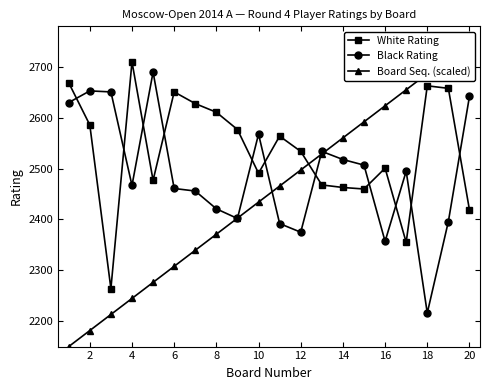

How many lines are shown in the chart?

3